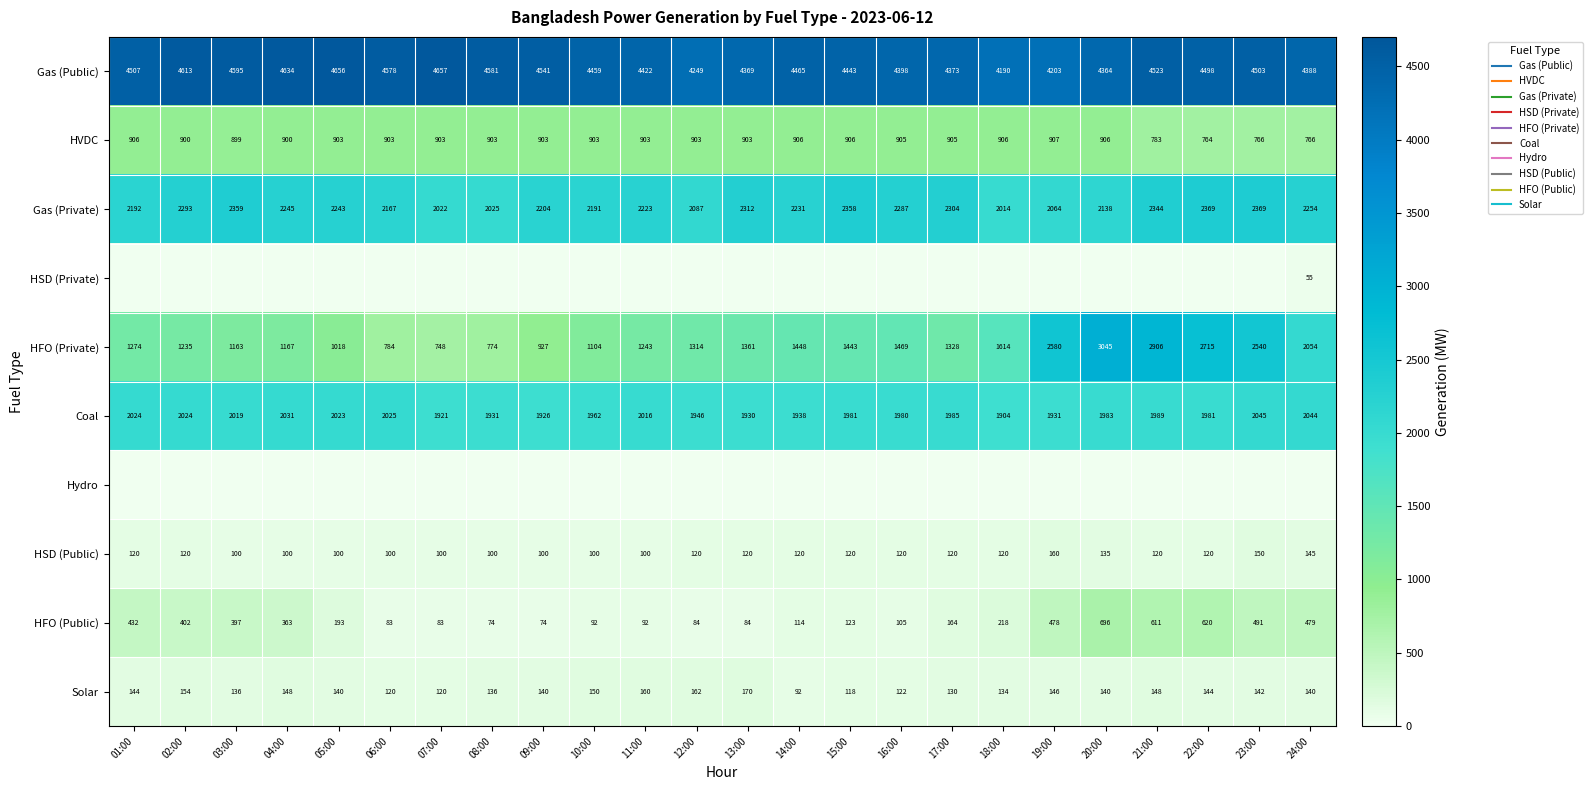

Which has a higher value, 15:00 or 02:00?

02:00